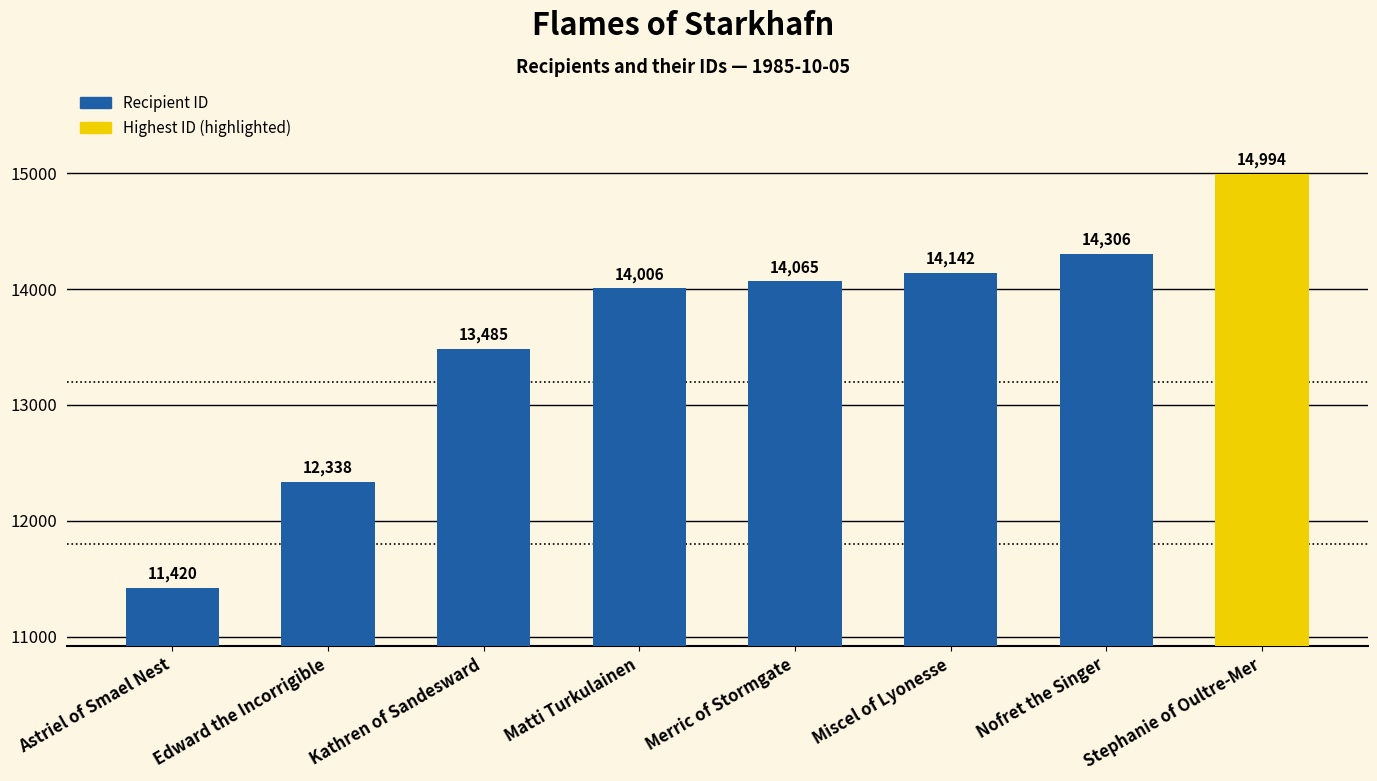

The value at Stephanie of Oultre-Mer is 26404. True or false?

False